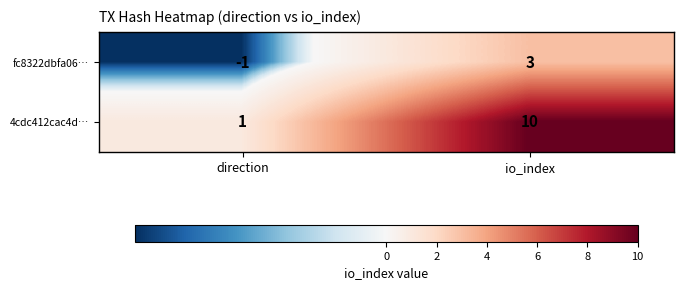

Reading left to right, transcribe all the data shown in this chart.

fc8322dbfa06…: -1	3
4cdc412cac4d…: 1	10